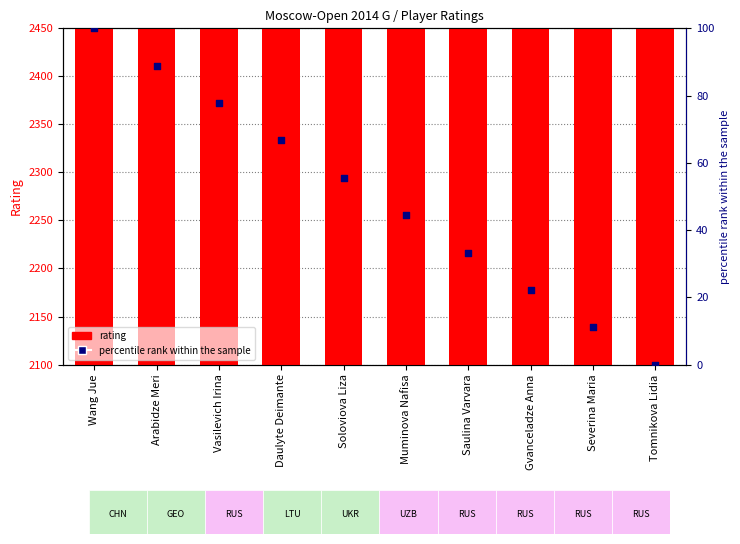

At how many categories does at least one series exceed 186?

10